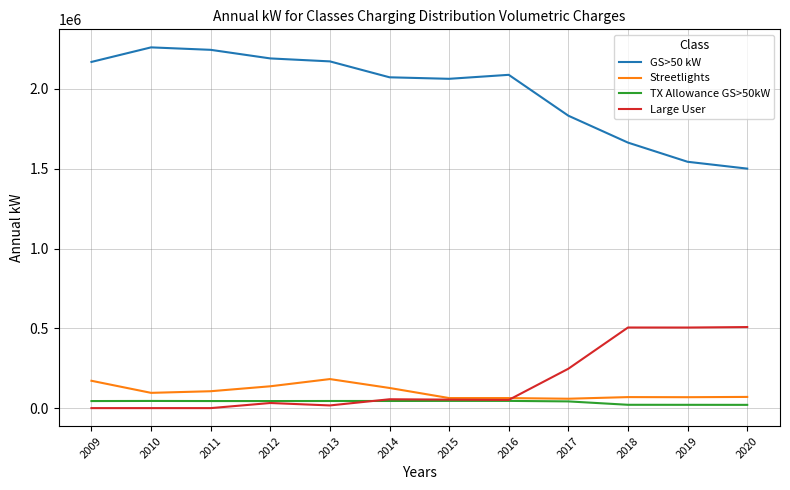

At which label does TX Allowance GS>50kW first exceed 44252?

2010